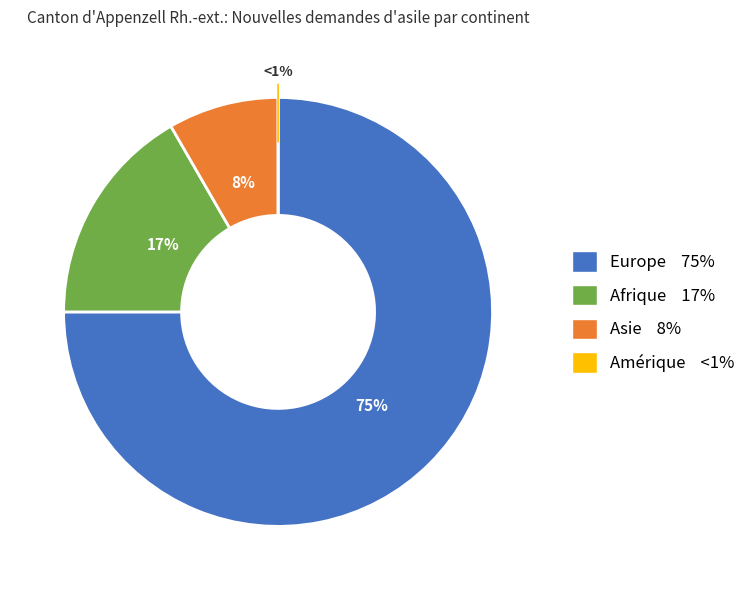

How many slices are in this pie chart?

4